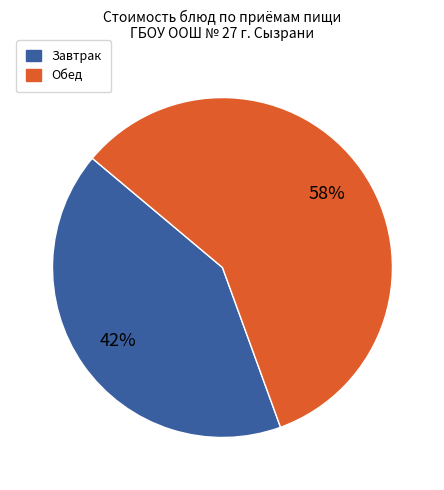

Is there a majority slice in this chart?

Yes